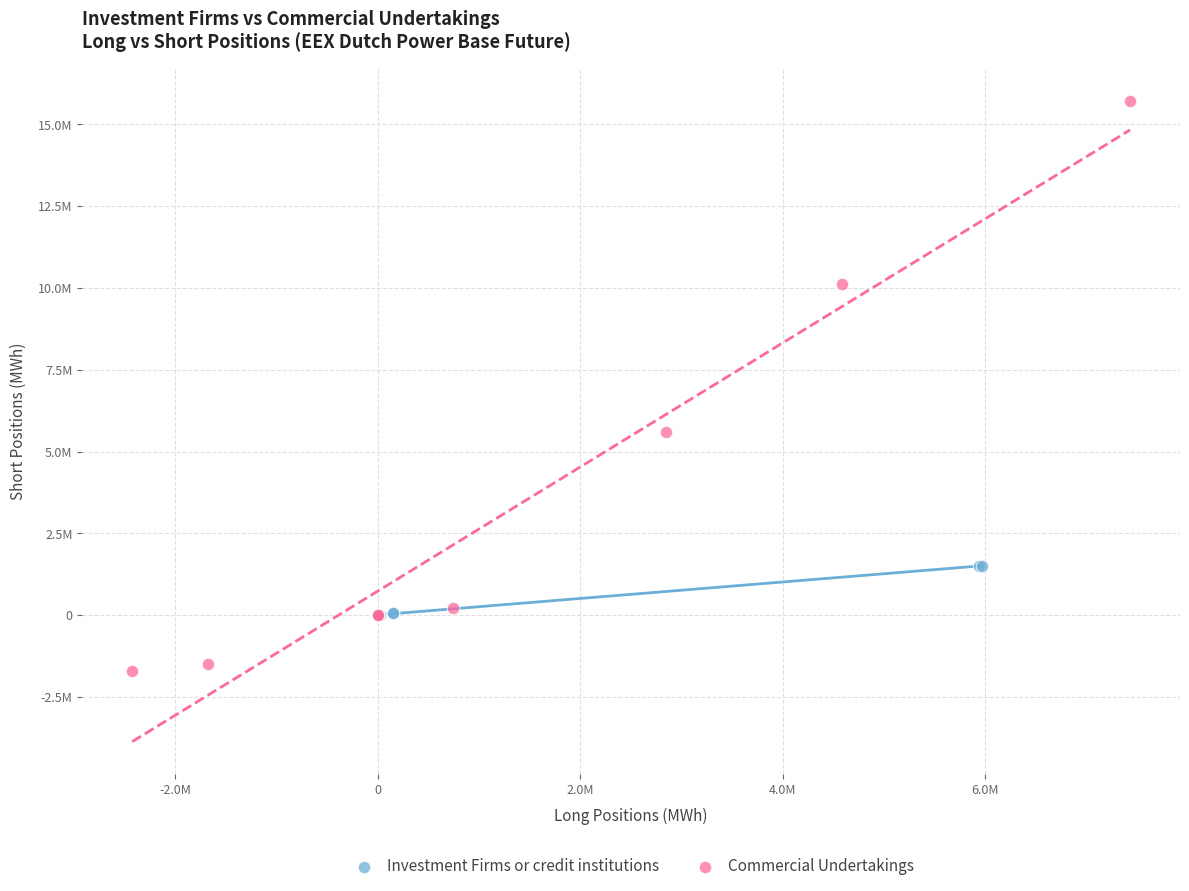

Which series reaches the minimum Y coordinate?

Commercial Undertakings